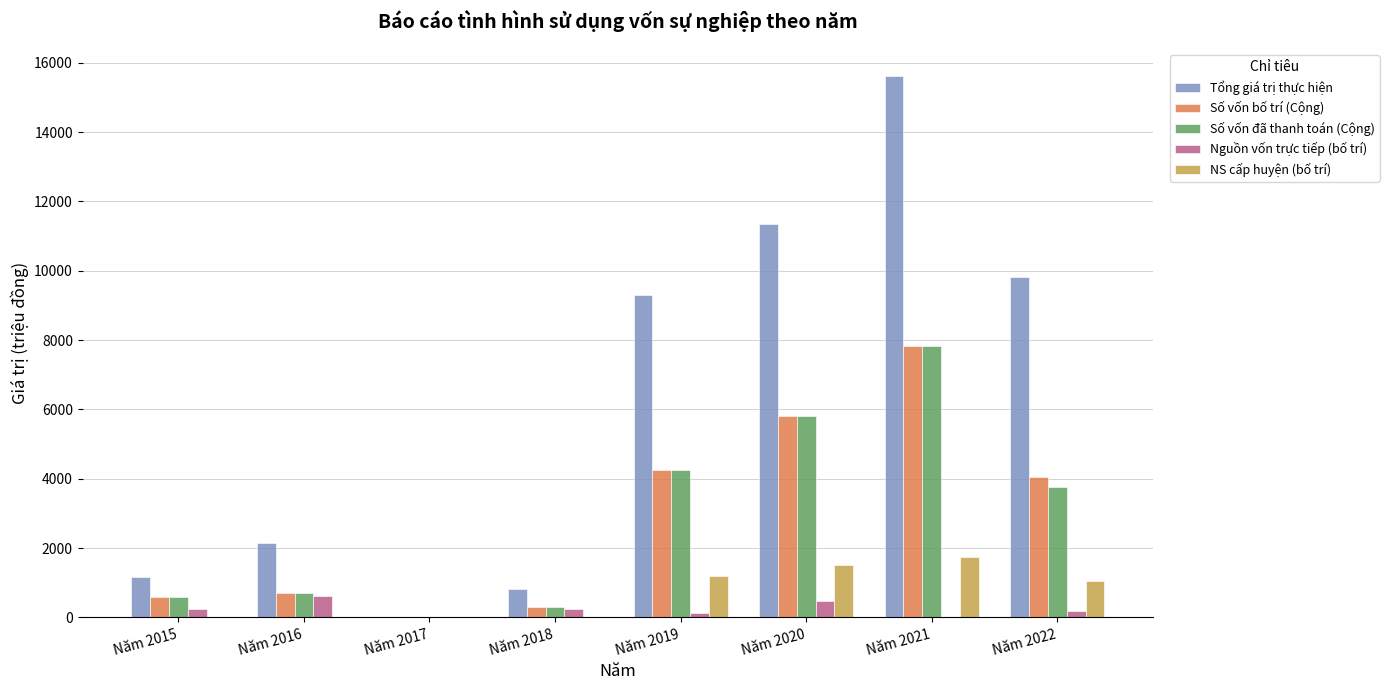

At which category is the sum across all series the highest?

Năm 2021